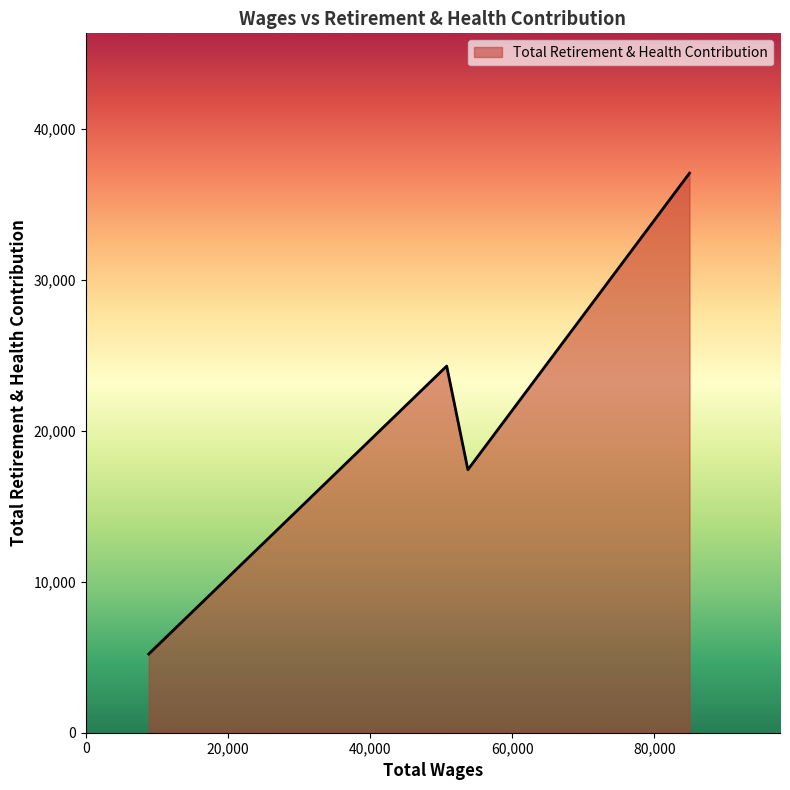

What is the average value?

21011